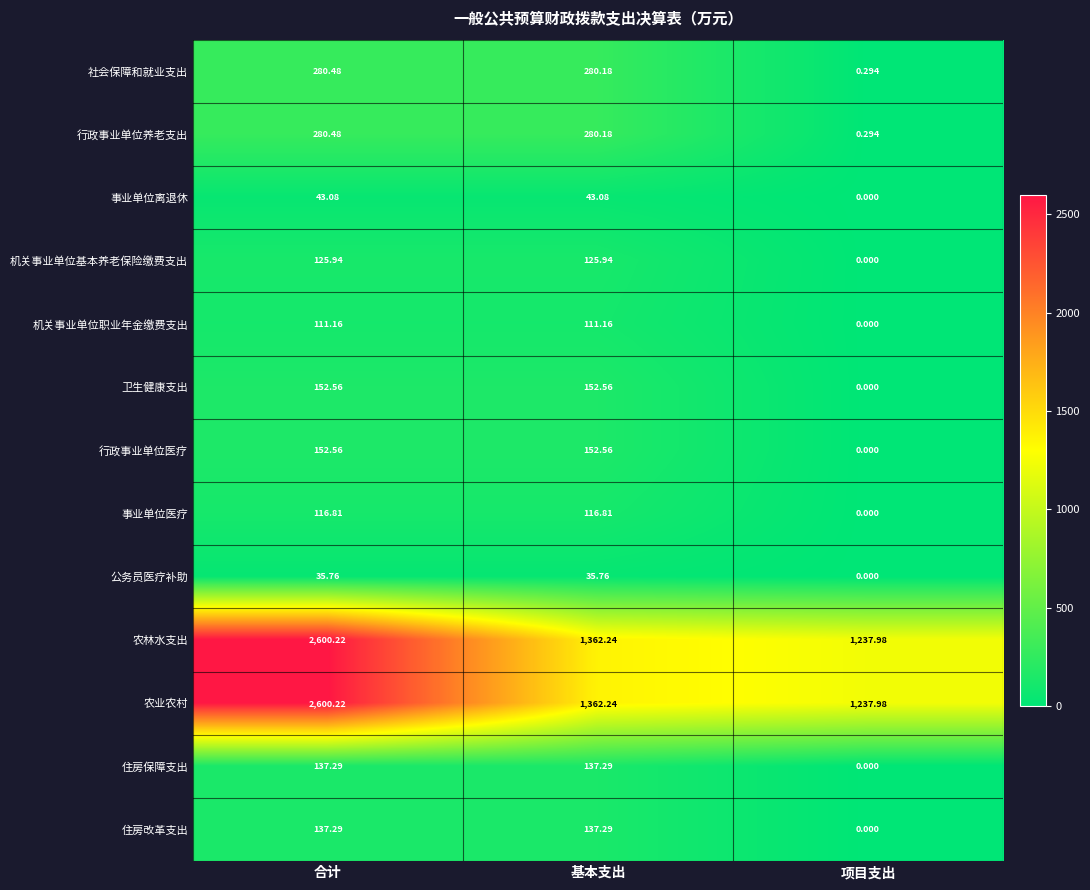

Which label corresponds to the largest value in the chart?

合计